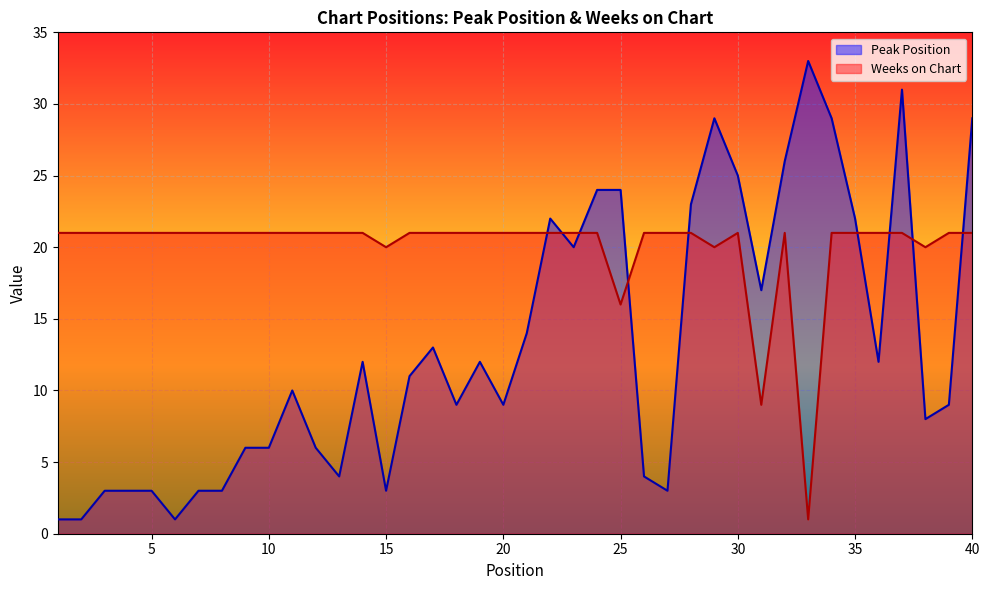

How many lines are shown in the chart?

2